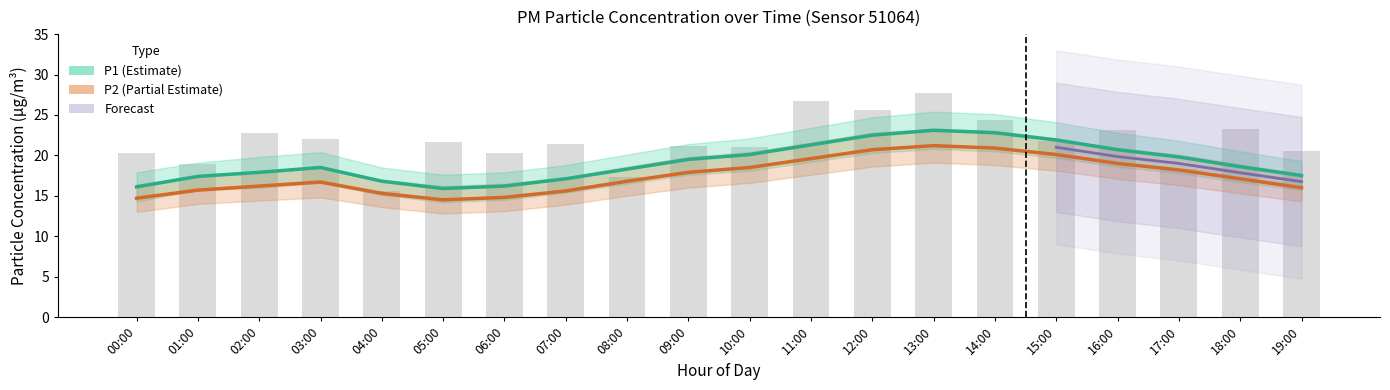

Are the bars horizontal?

No